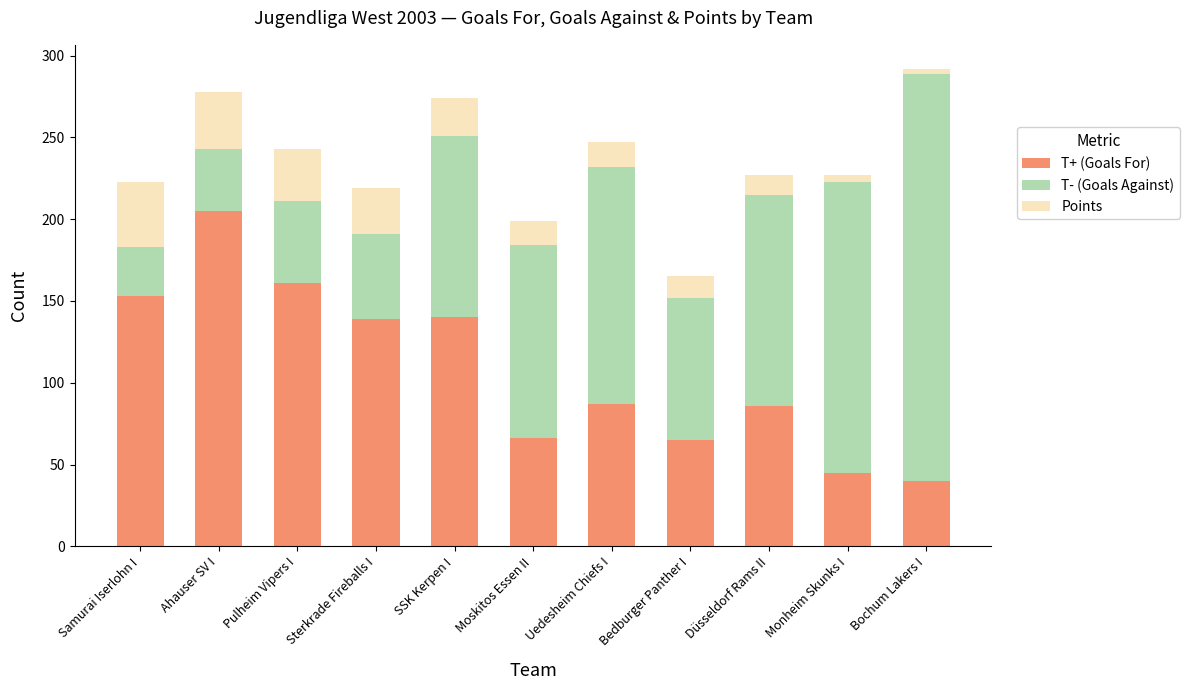

The T+ (Goals For) series shows 86 at Düsseldorf Rams II. True or false?

True